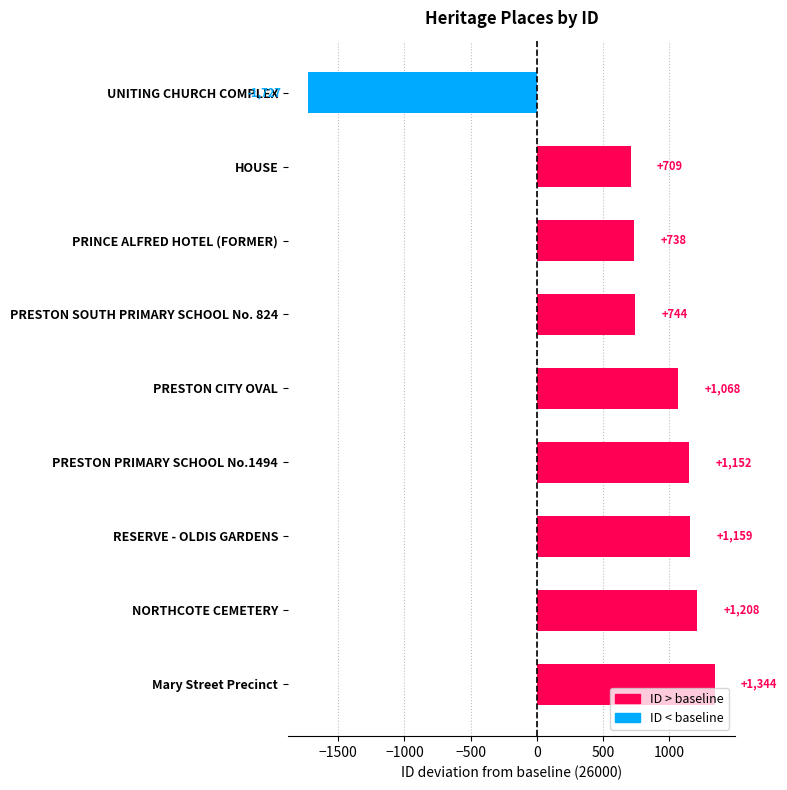

Where is the data nearest to the value -191?

HOUSE